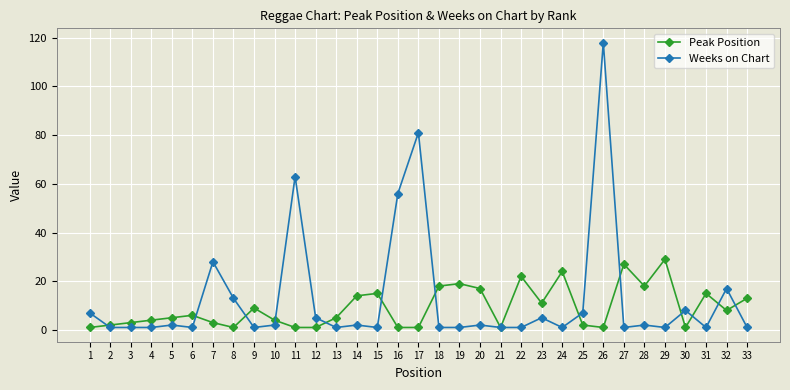

The Weeks on Chart series shows 1 at 4. True or false?

True